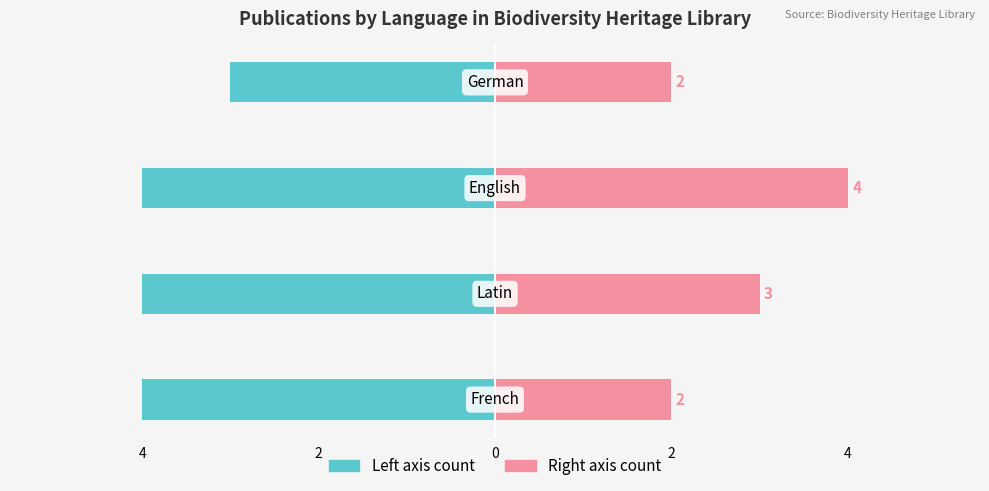

Which series has the largest range (max minus min)?

Count (Right axis)